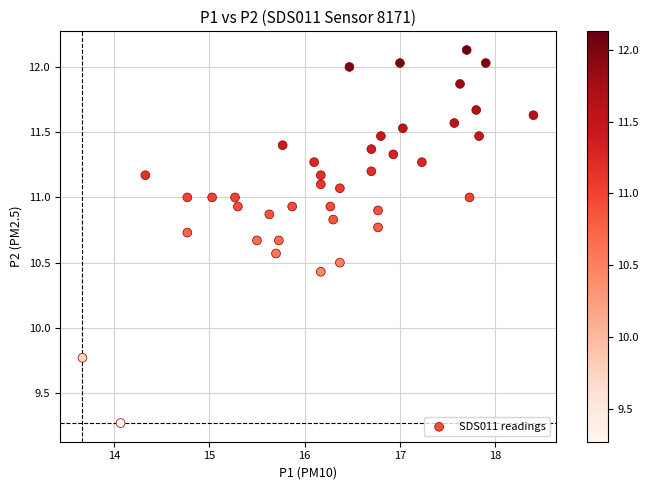

What Y value in the scatter plot is closest to 10?

9.8